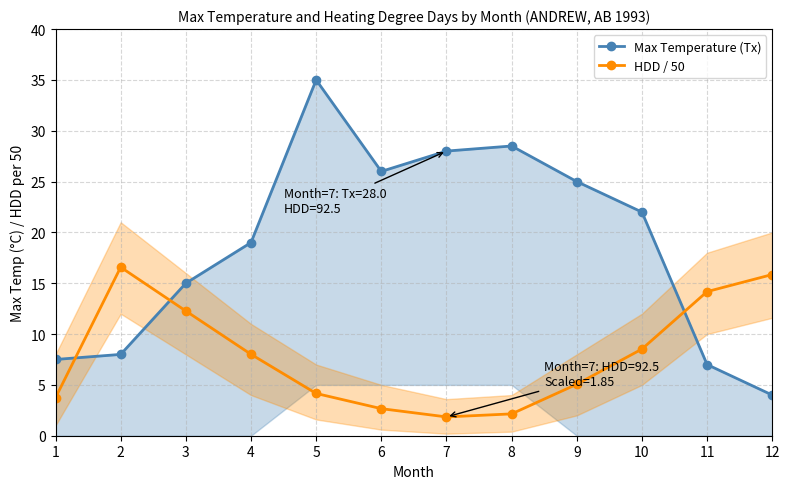

Where is HDD / 50 nearest to the value 9?

10